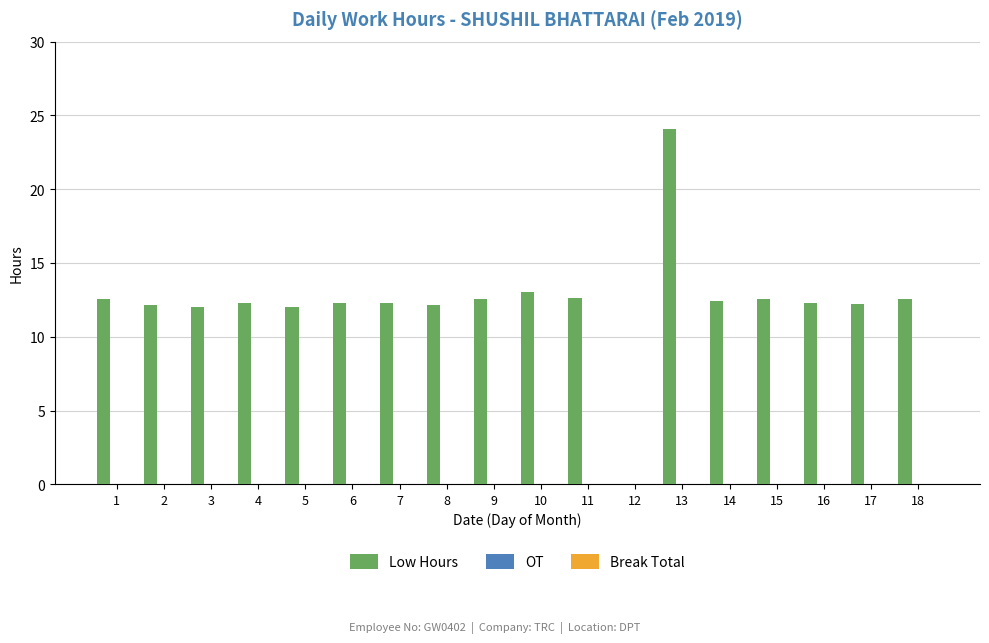

What is the sum of all values?

222.2